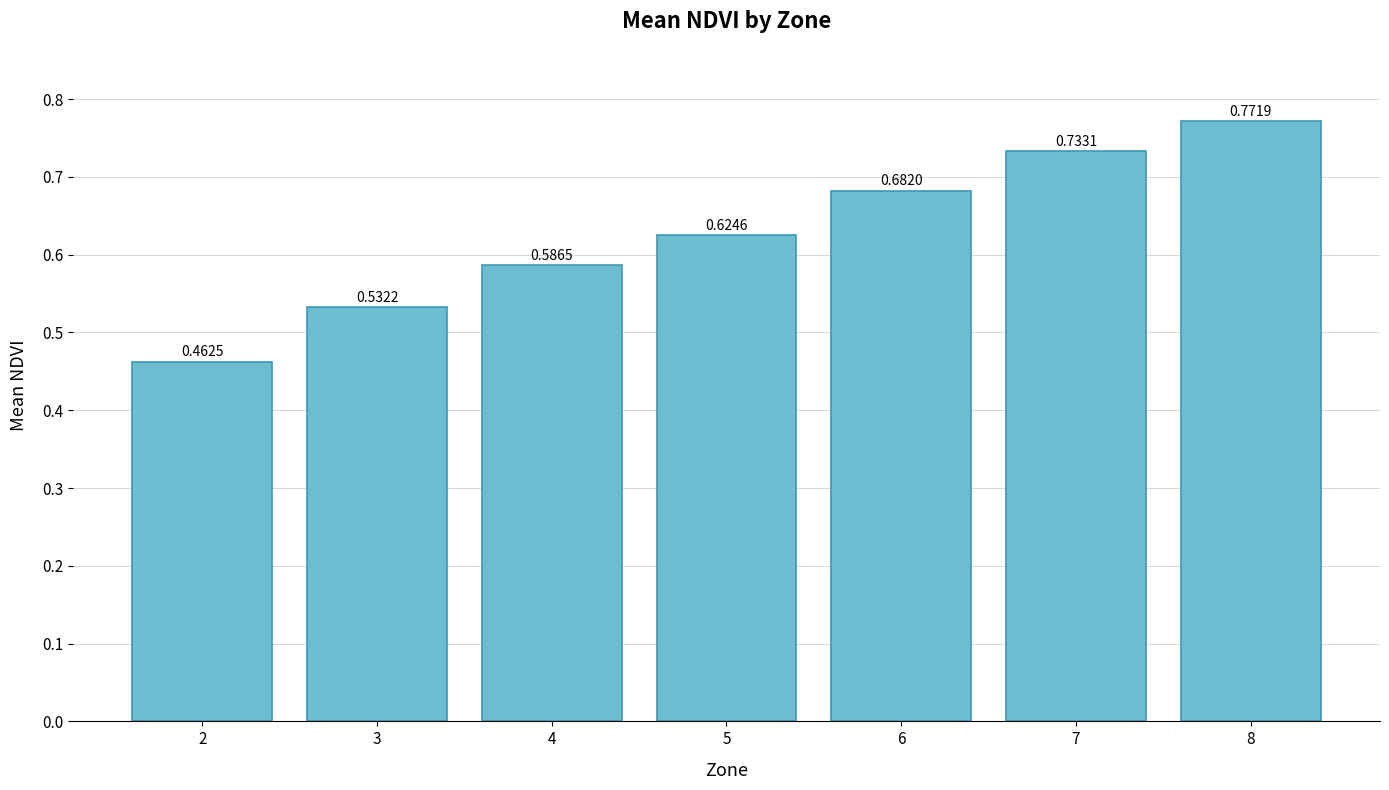

What is the change in value from 2 to 7?

+0.3